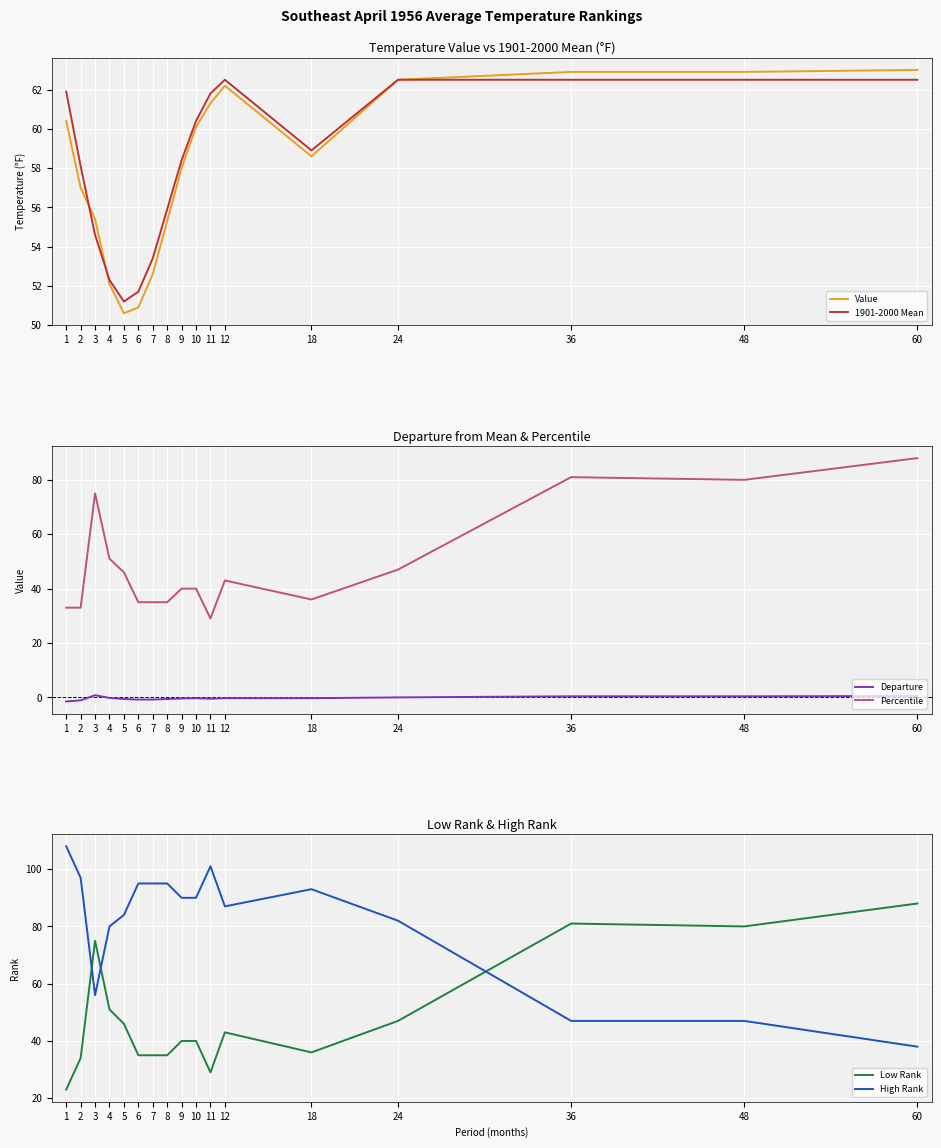

How many series are shown in this chart?

6